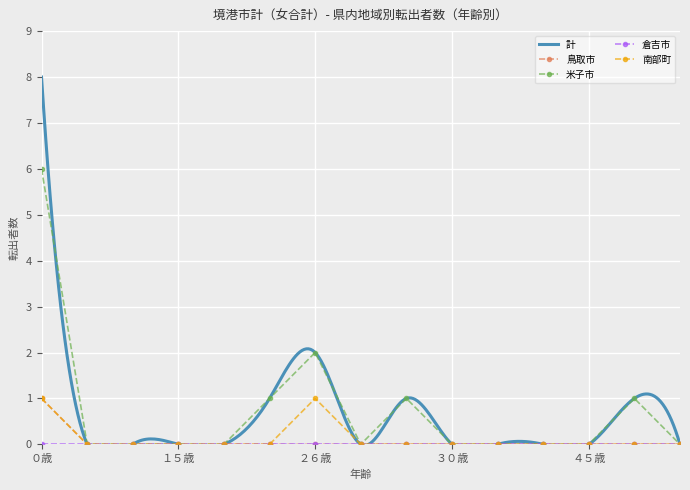

How many values in the 鳥取市 series exceed 0?

1